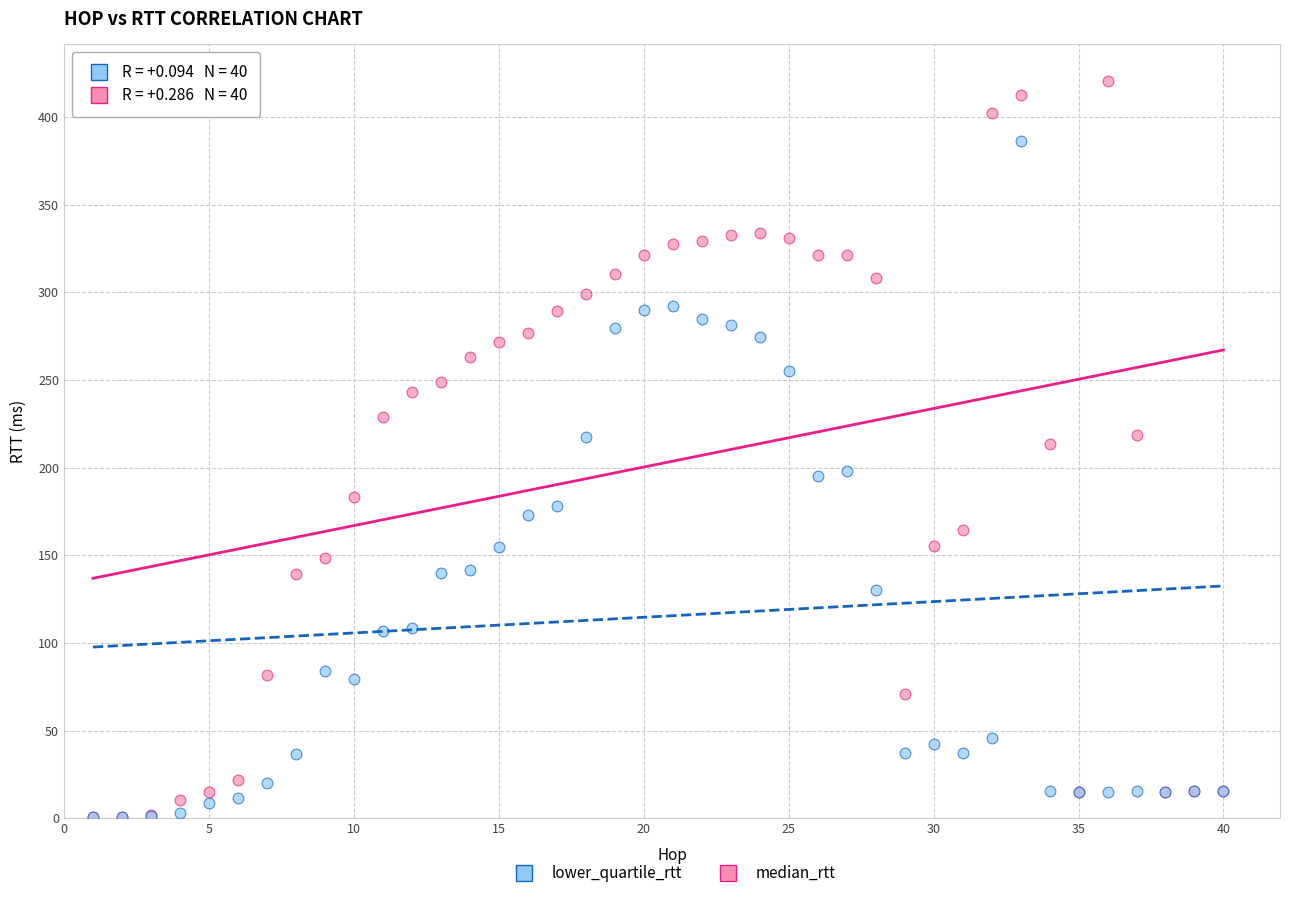

What are all the series names shown in the legend?

lower_quartile_rtt, median_rtt